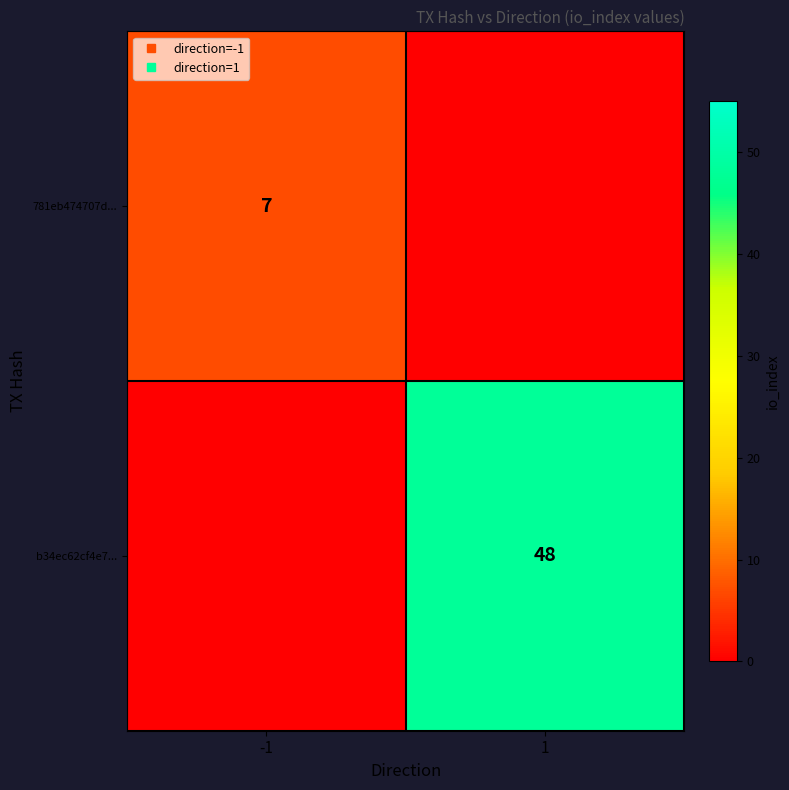

What is the total value across all series at -1?

7